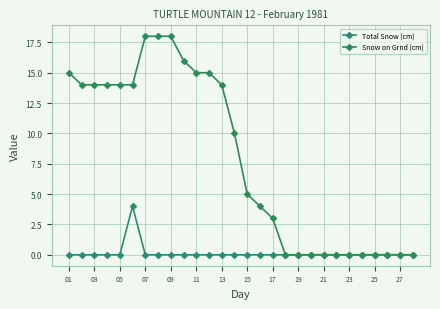

Does the chart have visible grid lines?

Yes